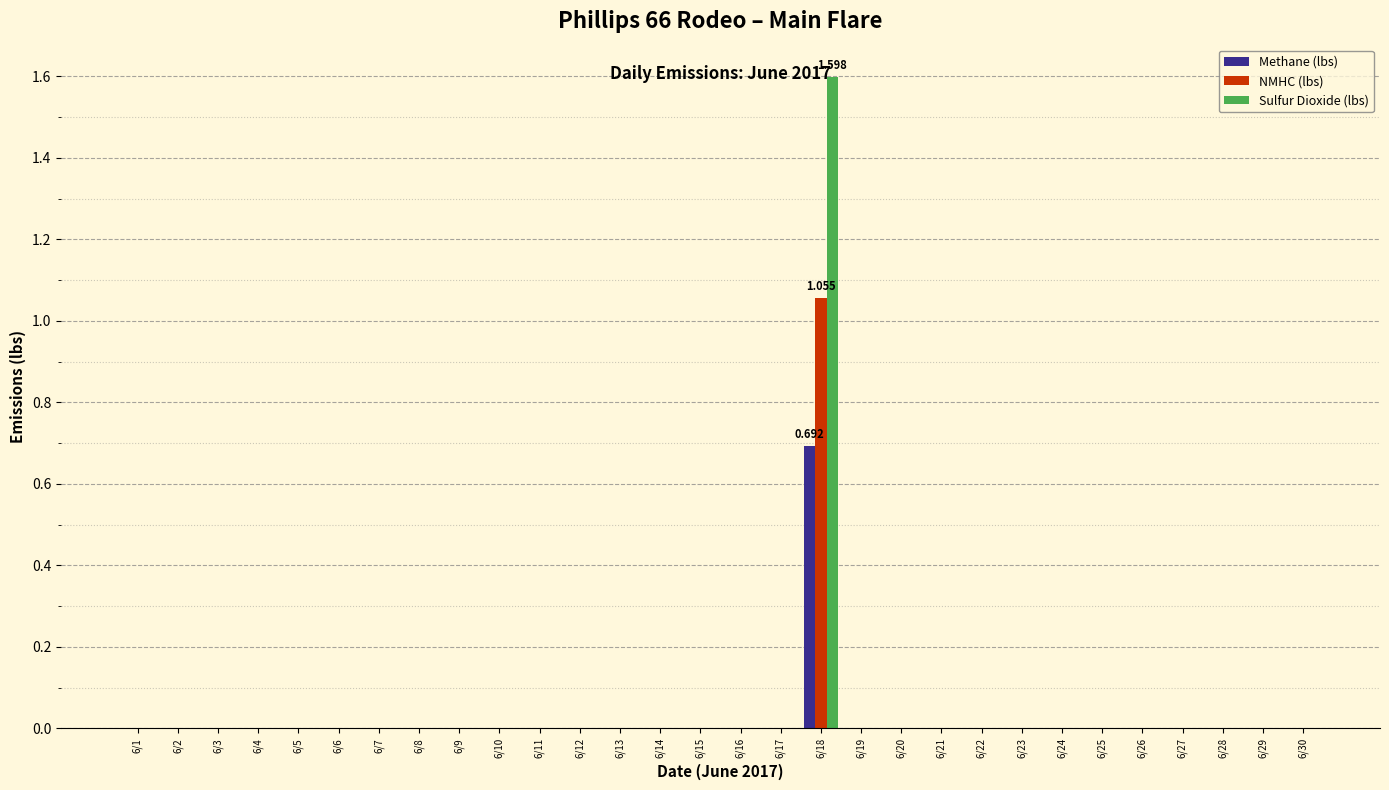

Reading left to right, what are all the values shown in this chart?

Methane (lbs): 0.0	0.0	0.0	0.0	0.0	0.0	0.0	0.0	0.0	0.0	0.0	0.0	0.0	0.0	0.0	0.0	0.0	0.7	0.0	0.0	0.0	0.0	0.0	0.0	0.0	0.0	0.0	0.0	0.0	0.0
NMHC (lbs): 0.0	0.0	0.0	0.0	0.0	0.0	0.0	0.0	0.0	0.0	0.0	0.0	0.0	0.0	0.0	0.0	0.0	1.1	0.0	0.0	0.0	0.0	0.0	0.0	0.0	0.0	0.0	0.0	0.0	0.0
Sulfur Dioxide (lbs): 0.0	0.0	0.0	0.0	0.0	0.0	0.0	0.0	0.0	0.0	0.0	0.0	0.0	0.0	0.0	0.0	0.0	1.6	0.0	0.0	0.0	0.0	0.0	0.0	0.0	0.0	0.0	0.0	0.0	0.0